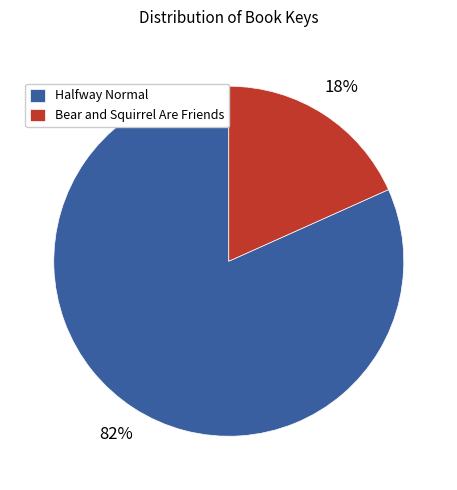

To the nearest percent, what is the average slice percentage?

50%